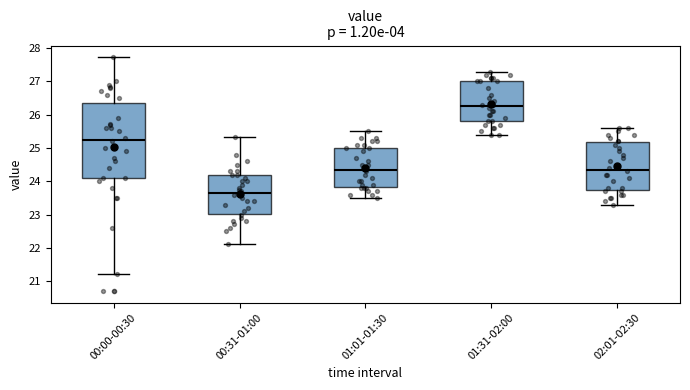

Which box has the highest median line?

01:31-02:00